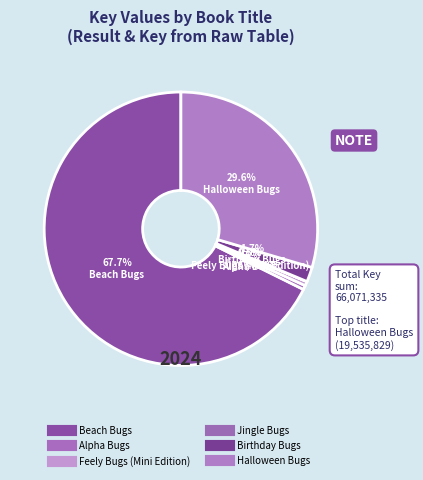

What is the change in value from Birthday Bugs to Halloween Bugs?

+18386226